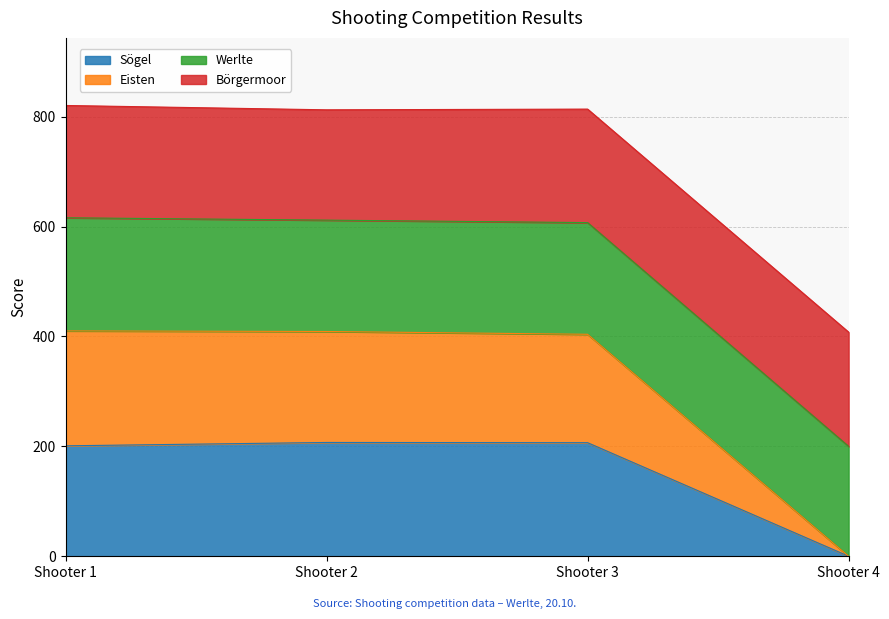

At which label does Sögel reach its minimum?

Shooter 4